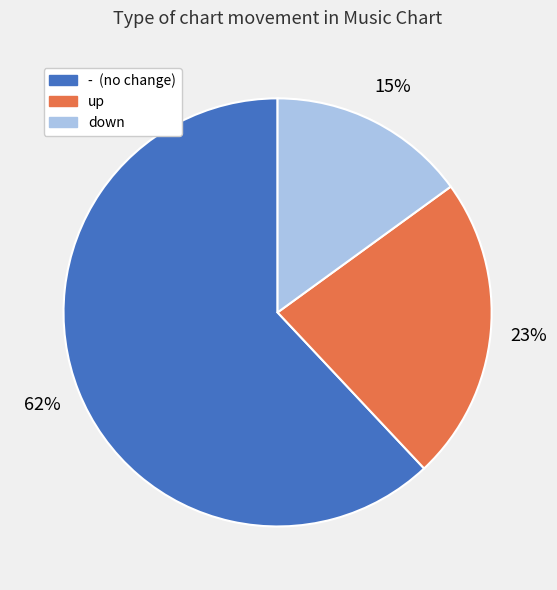

How many segments does this pie chart have?

3